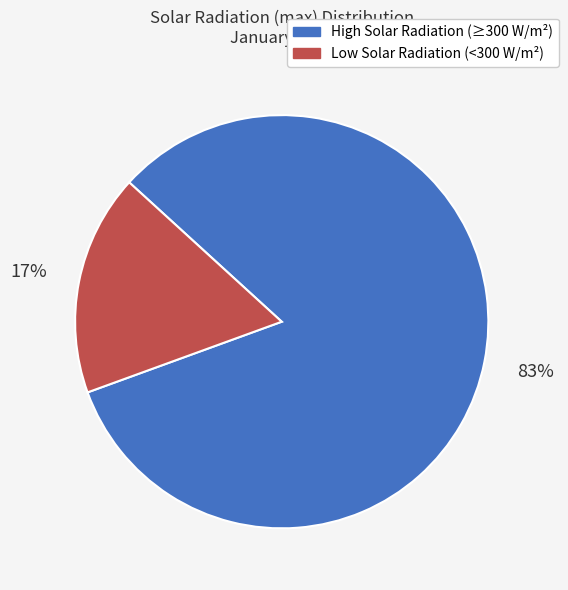

To the nearest percent, what is the average slice percentage?

50%